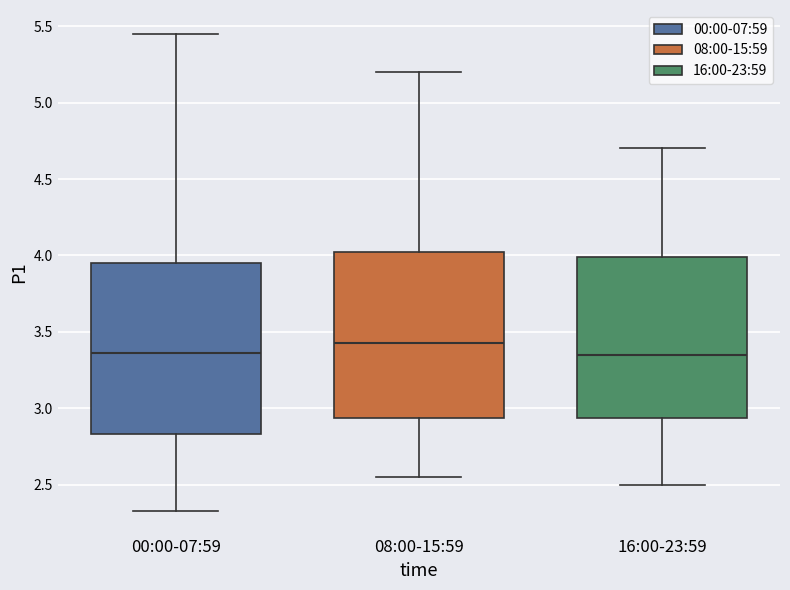

Reading left to right, read every box against the y-axis: the position of its median line, the range the box covers, and the ends of its whiskers. The values are not printed on the chart, so give them approximately, as read against the axis.

00:00-07:59: median 3.35, box 2.85 to 3.95, whiskers 2.35 to 5.45
08:00-15:59: median 3.45, box 2.95 to 4.05, whiskers 2.55 to 5.20
16:00-23:59: median 3.35, box 2.95 to 4.00, whiskers 2.50 to 4.70